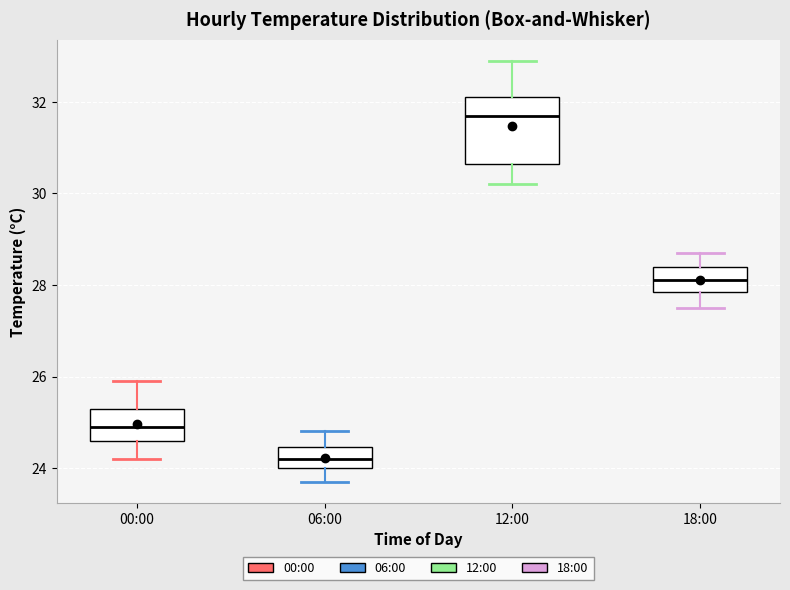

Which box's median line is the highest?

12:00